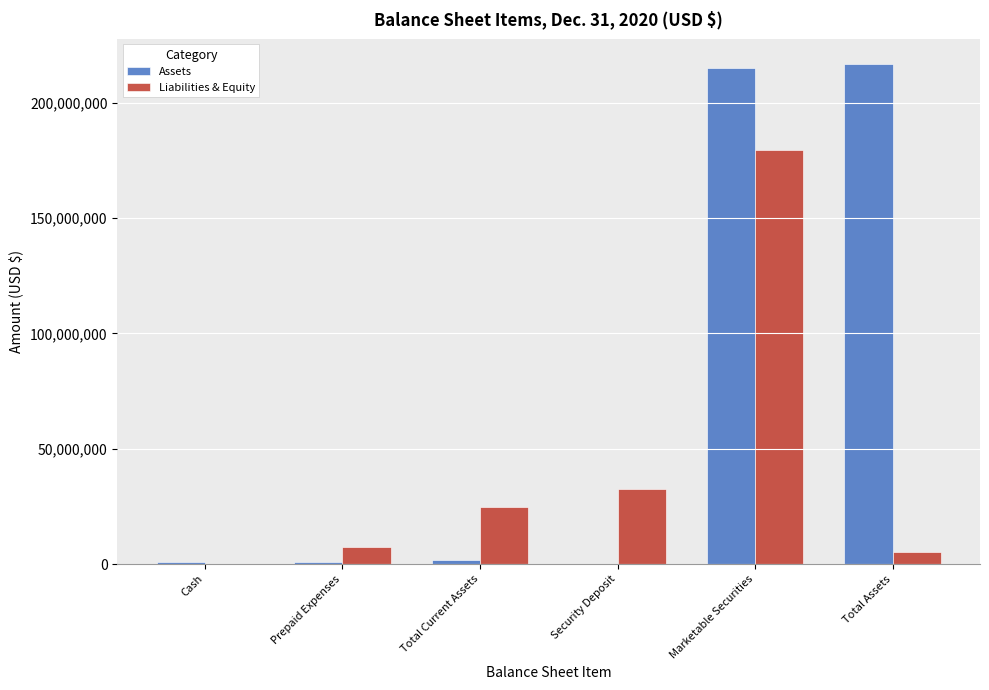

The Liabilities & Equity series shows 32485750 at Security Deposit. True or false?

True